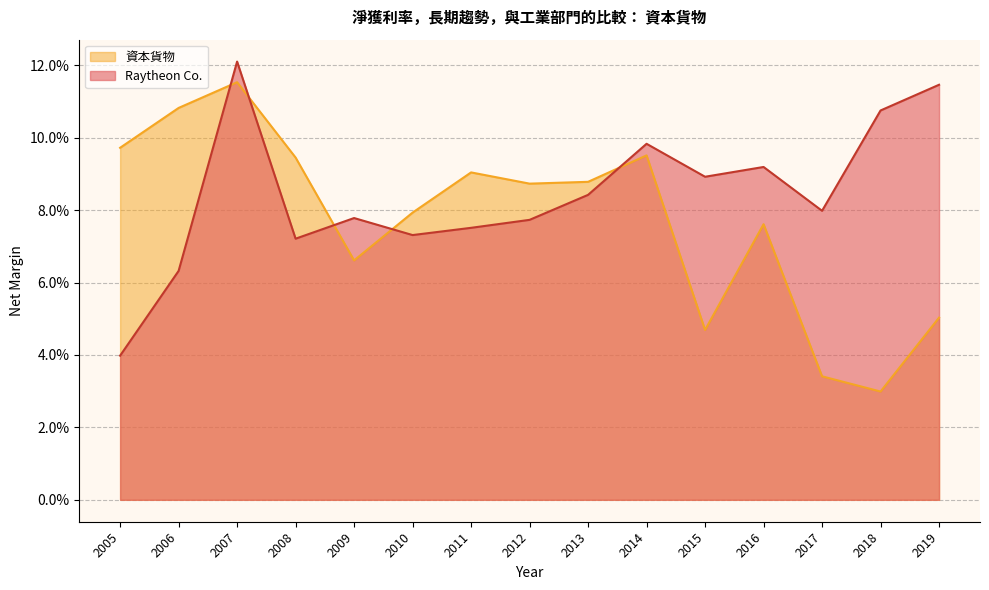

Is it true that Raytheon Co. equals 0.1 at 2013?

False